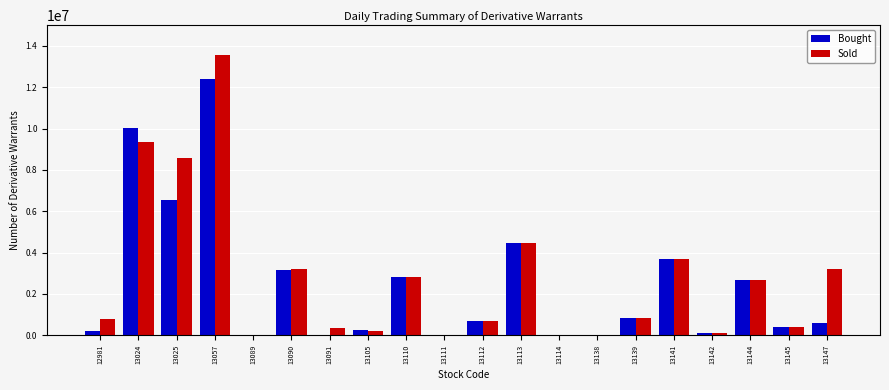

Is the value of Sold at 12981 greater than the value of Bought at 13114?

Yes